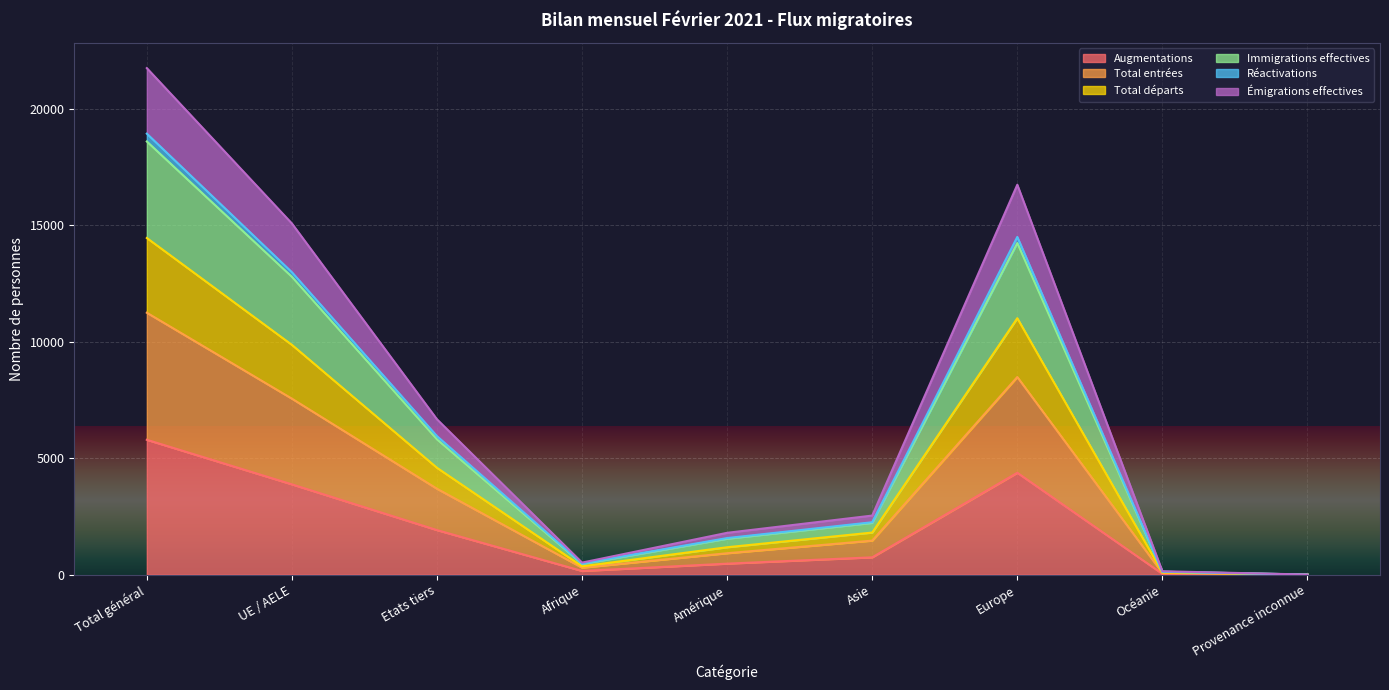

The value of Augmentations at Europe is 2752. True or false?

False